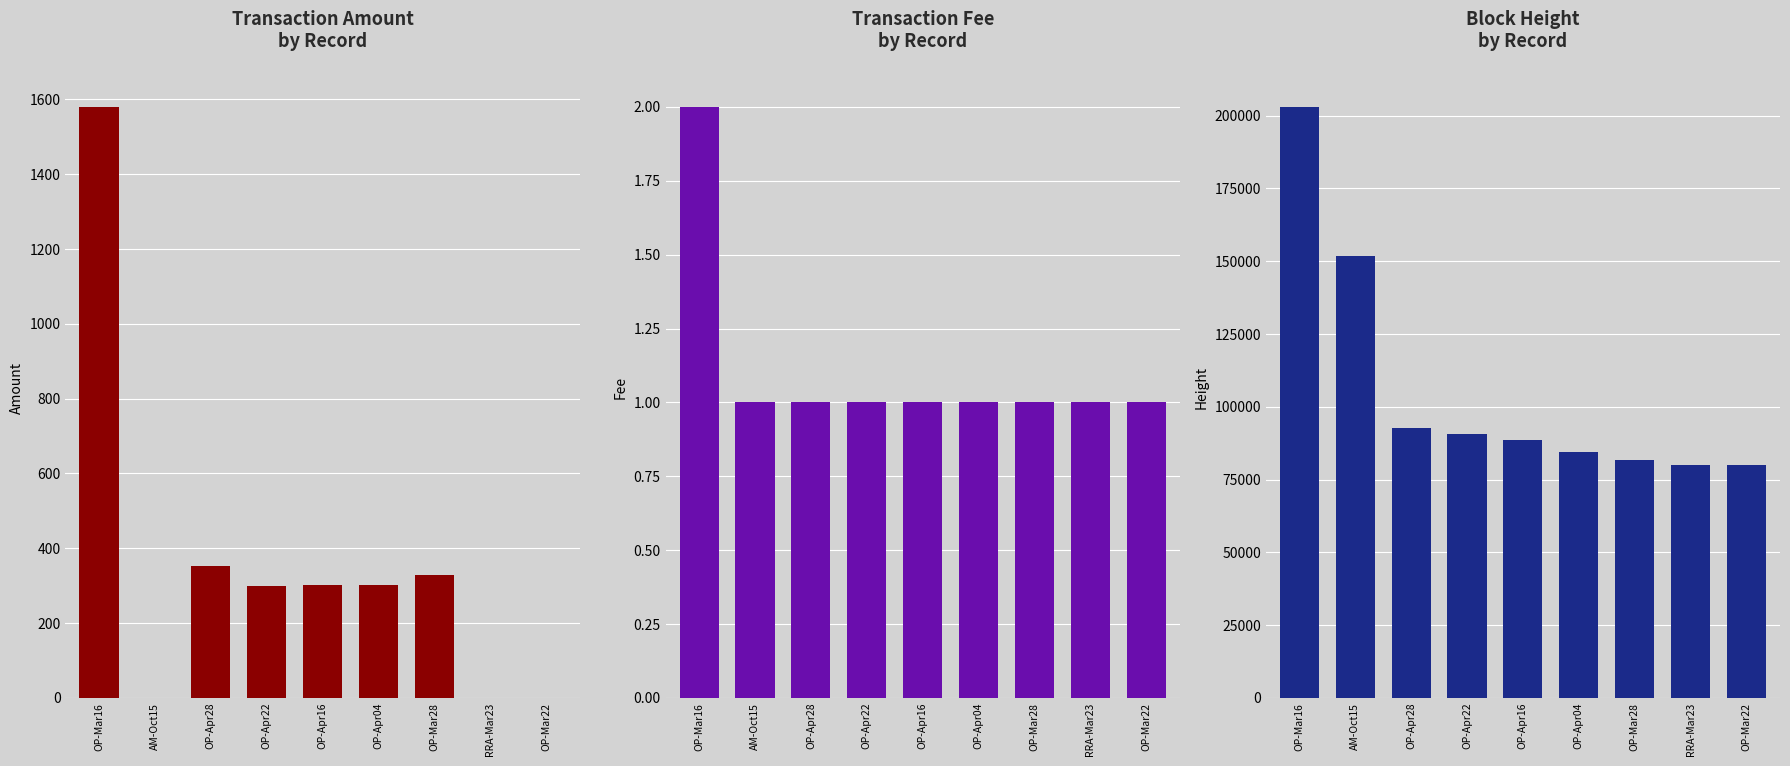

What is the value of the Amount bar at the 1st from the left?

1580.0